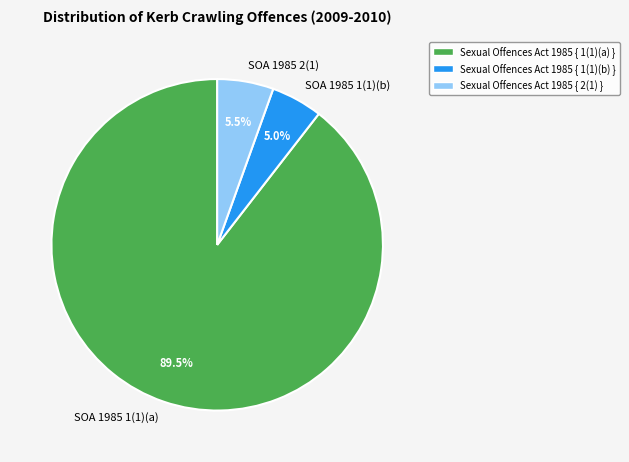

How much of the chart is everything except SOA 1985 2(1)?

94.5%